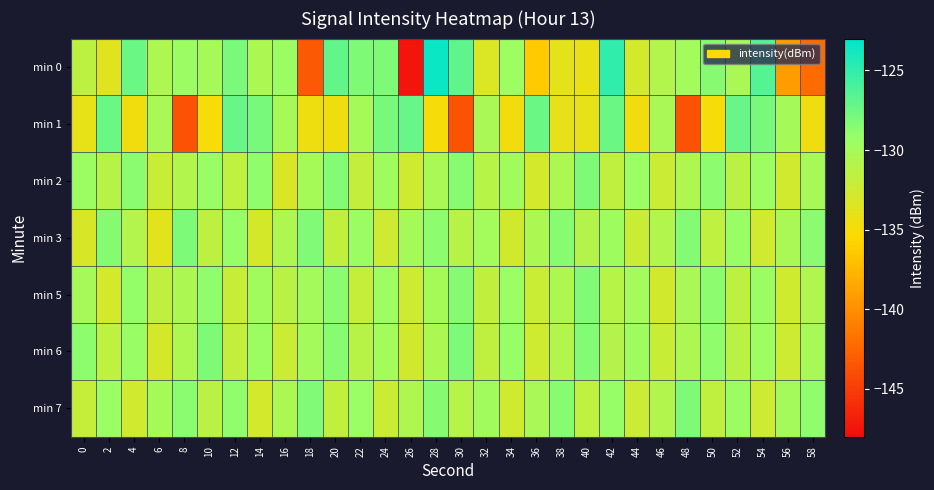

Which label corresponds to the smallest value in the chart?

26